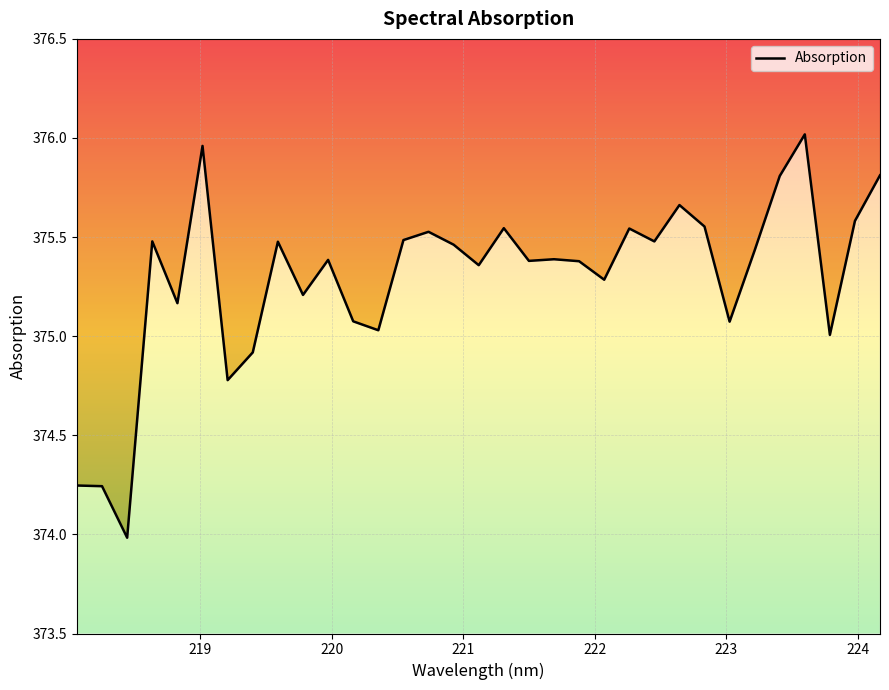

Reading right to left, transcribe all the data shown in this chart.

375.8	375.6	375.0	376.0	375.8	375.4	375.1	375.6	375.7	375.5	375.5	375.3	375.4	375.4	375.4	375.5	375.4	375.5	375.5	375.5	375.0	375.1	375.4	375.2	375.5	374.9	374.8	376.0	375.2	375.5	374.0	374.2	374.2